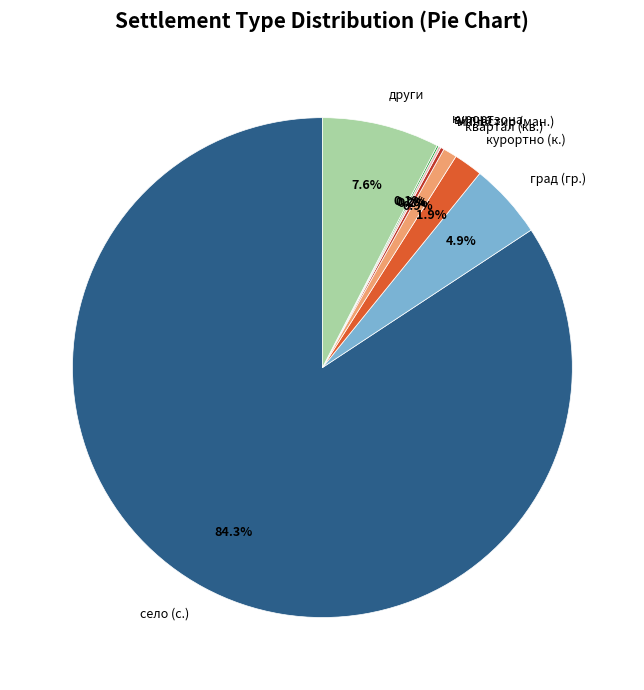

Between квартал (кв.) and други, which is larger?

други